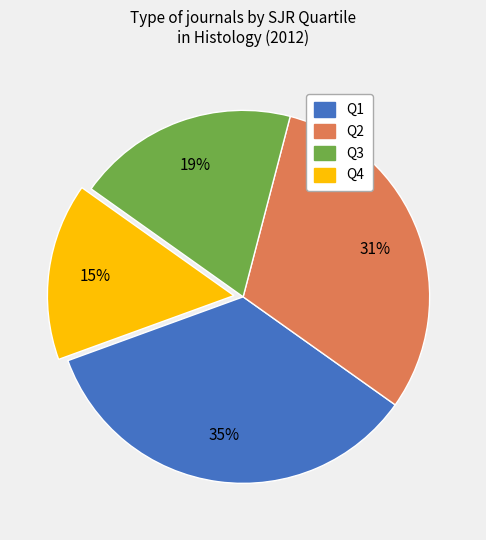

How many segments does this pie chart have?

4